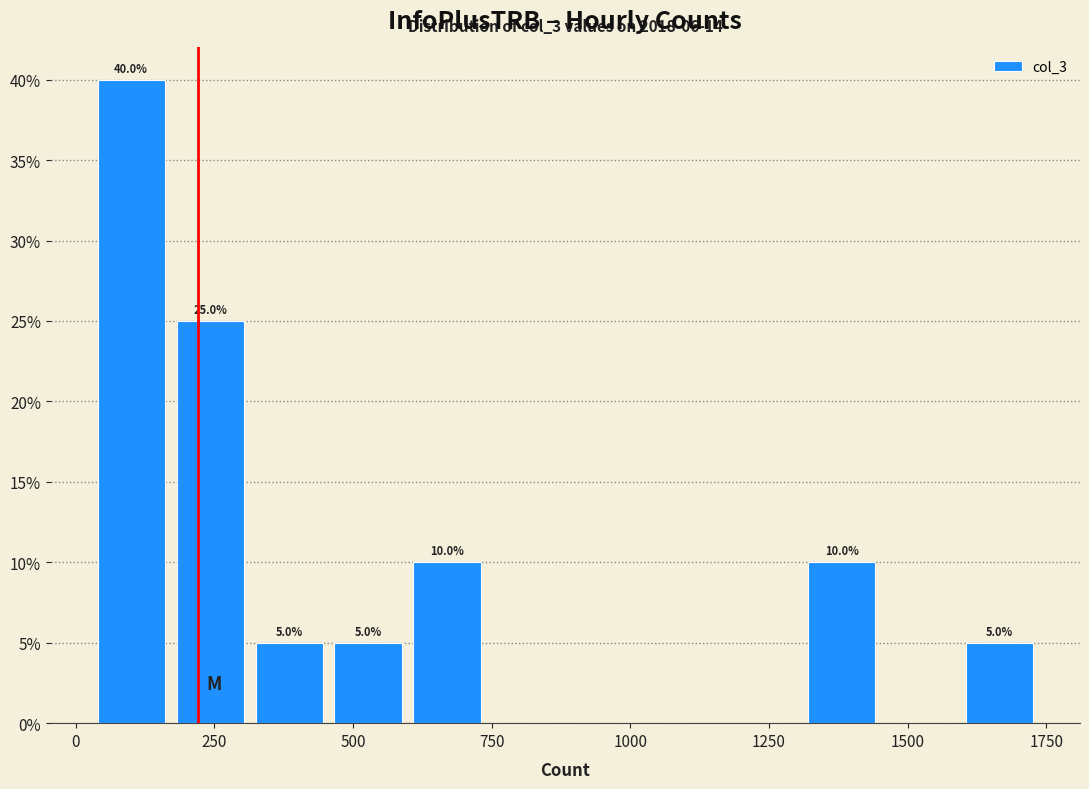

Read against the x-axis, roughly where is the centre of the tallest bar?

100